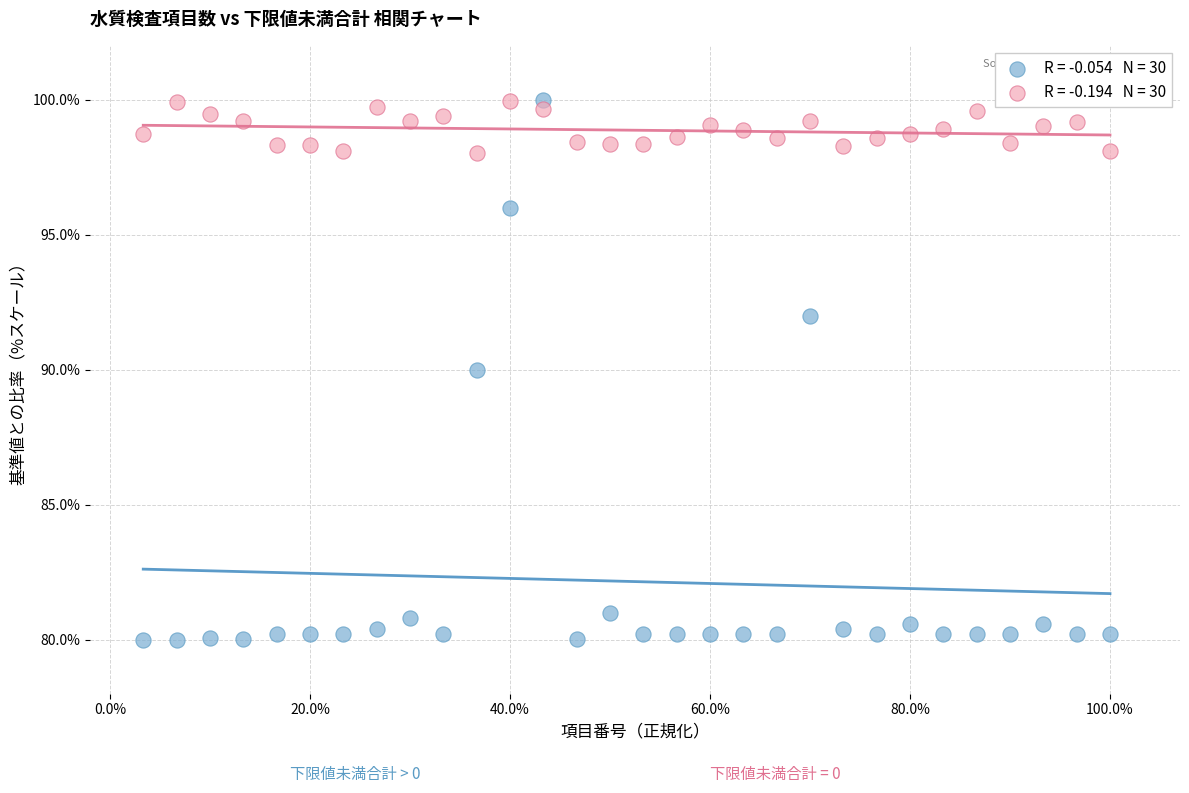

Across all data points, what is the range of X values (max minus min)?

96.7